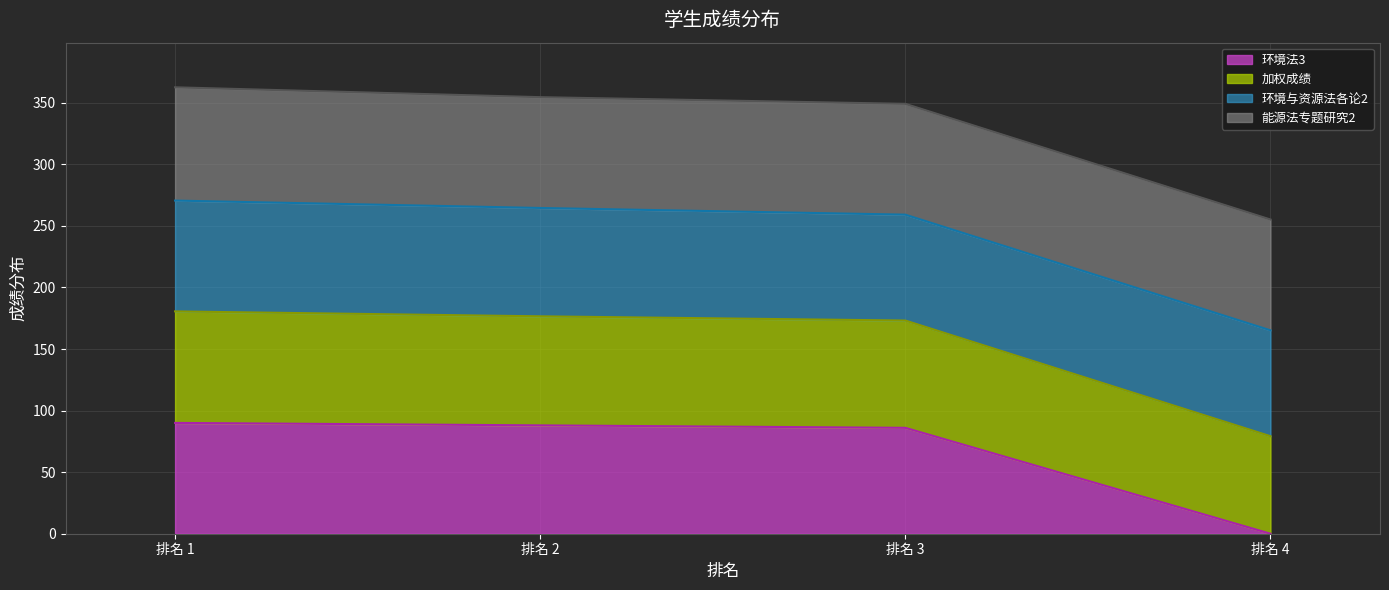

What is the average value of the 环境法3 series?

66.0